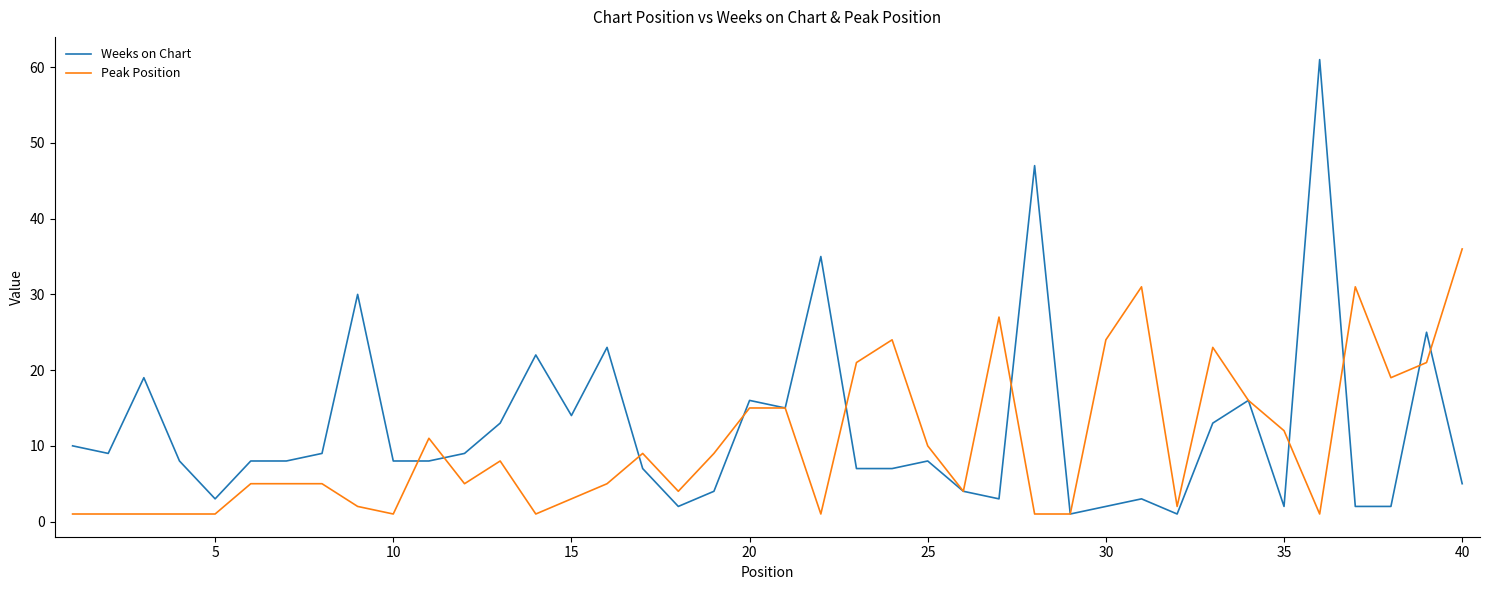

How many lines are shown in the chart?

2